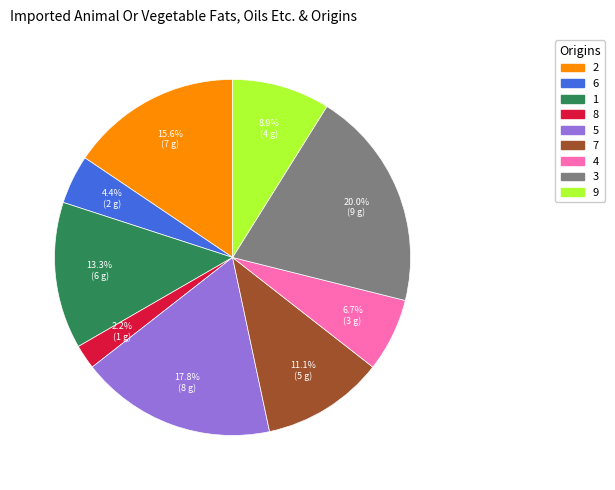

Approximately how many times larger is the value at 4 compared to 6?

1.5